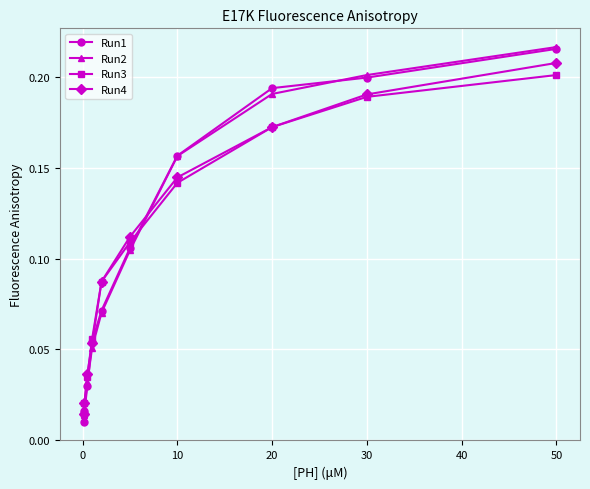

True or false: Run2 has more than 0 points higher than both neighbors.

False